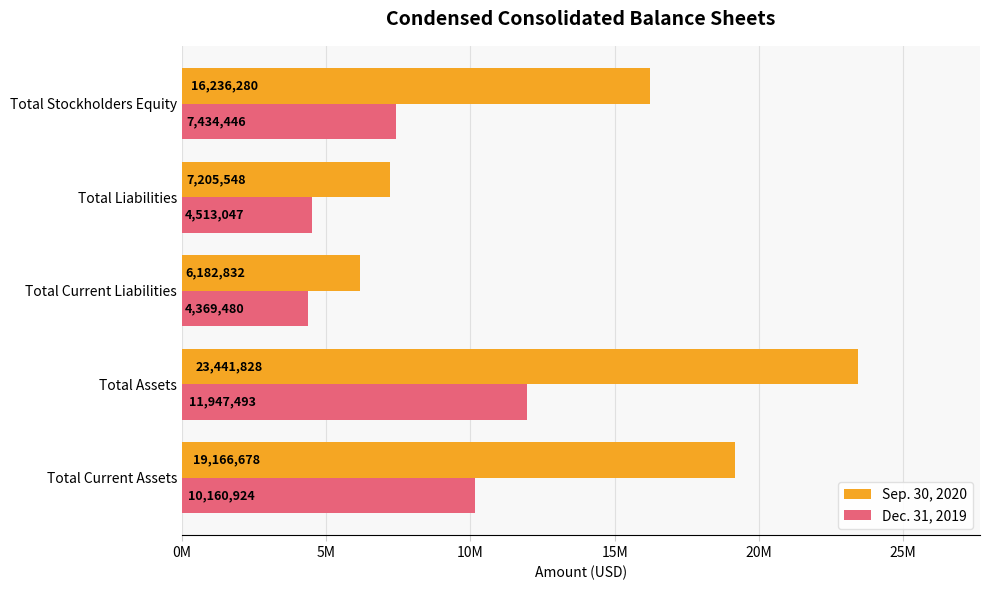

Which series has the largest total across all categories?

Sep. 30, 2020